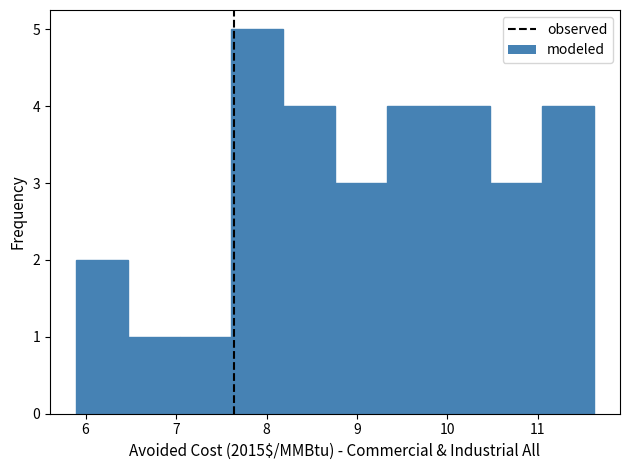

Over which range of the x-axis is the bar tallest?

7.6 to 8.2